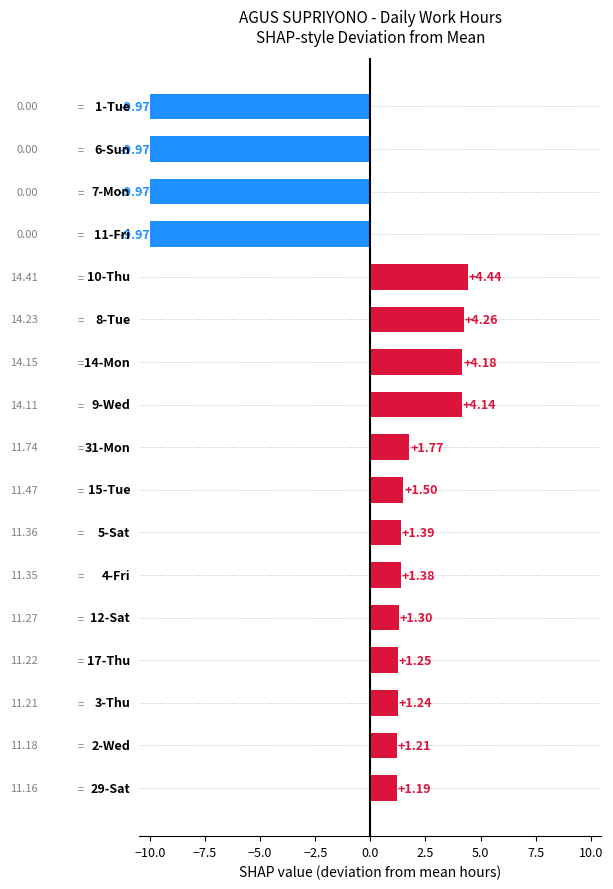

What is the difference between the maximum and minimum values?

14.4